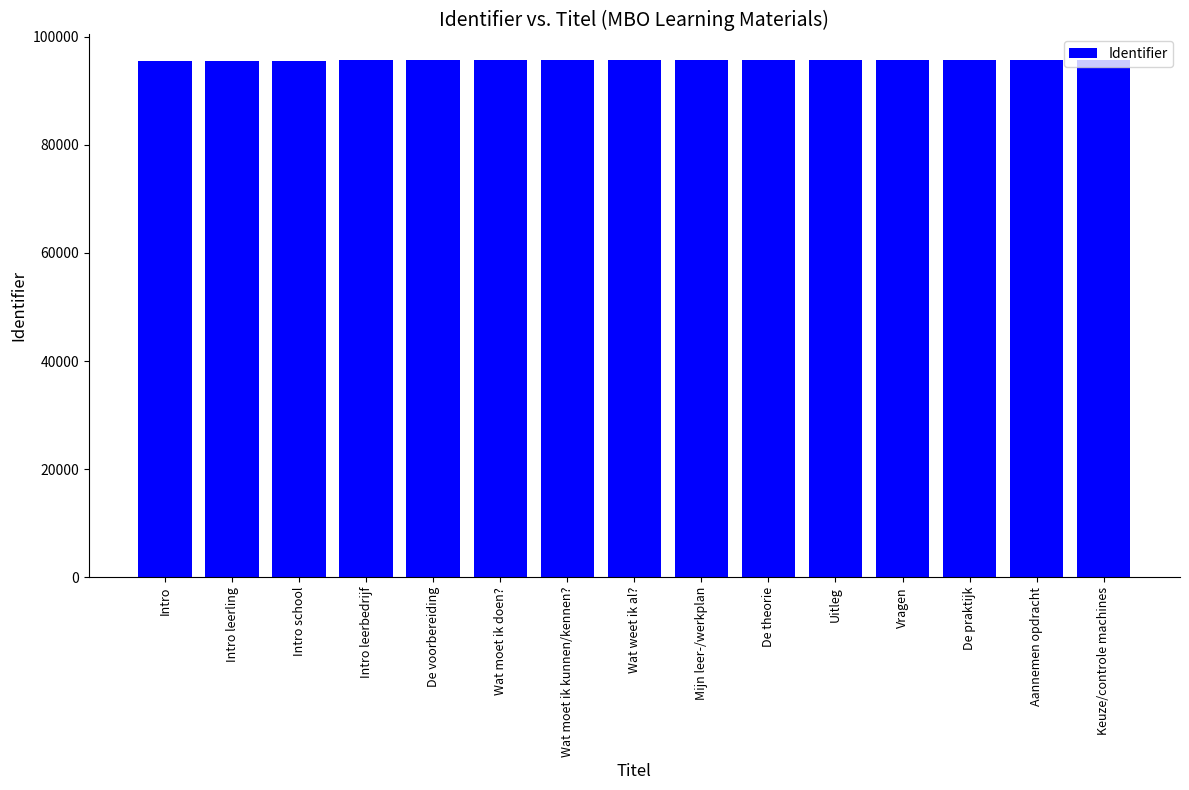

Approximately how many times larger is the value at Mijn leer-/werkplan compared to De praktijk?

1.0